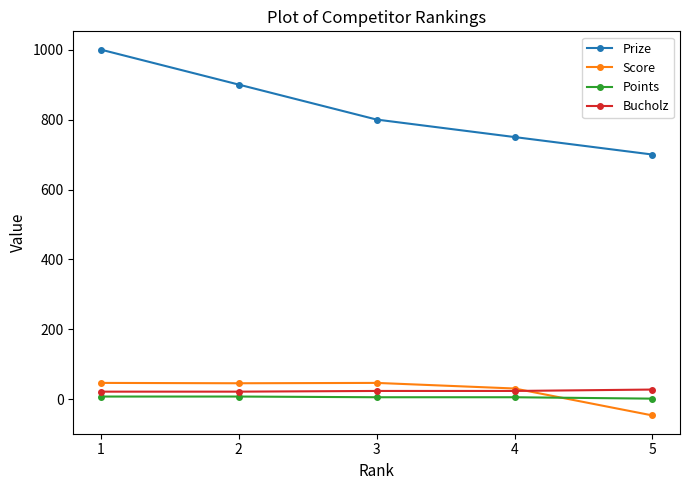

True or false: Points has more than 2 points higher than both neighbors.

False